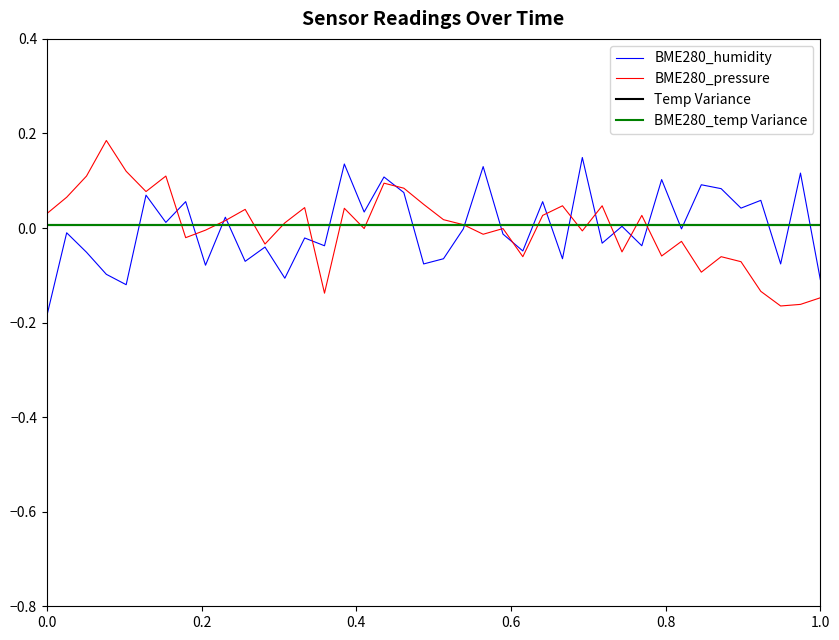

Is this an area chart (filled region under the line)?

No